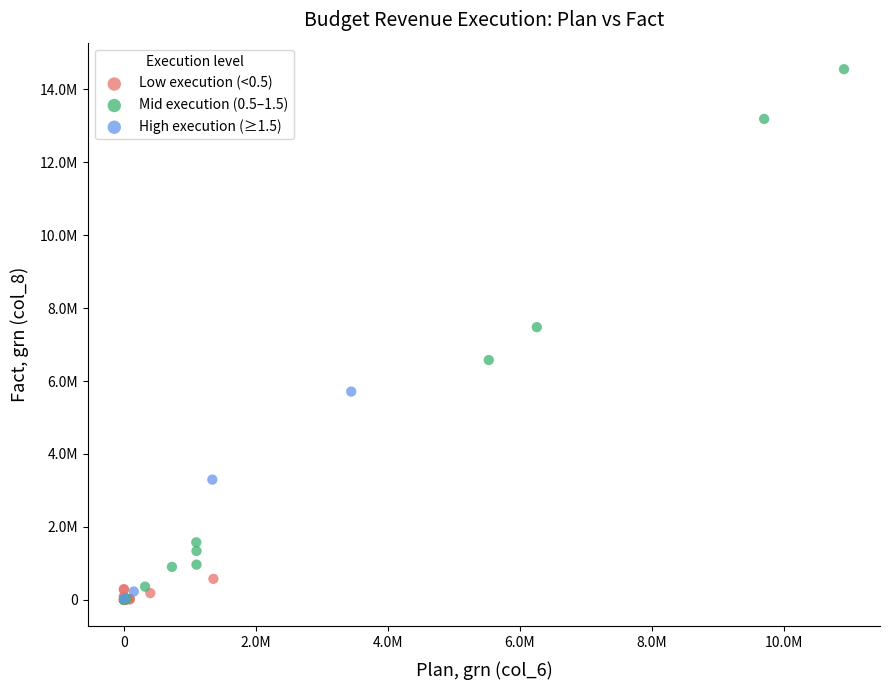

What are all the series names shown in the legend?

Low execution (<0.5), Mid execution (0.5–1.5), High execution (≥1.5)